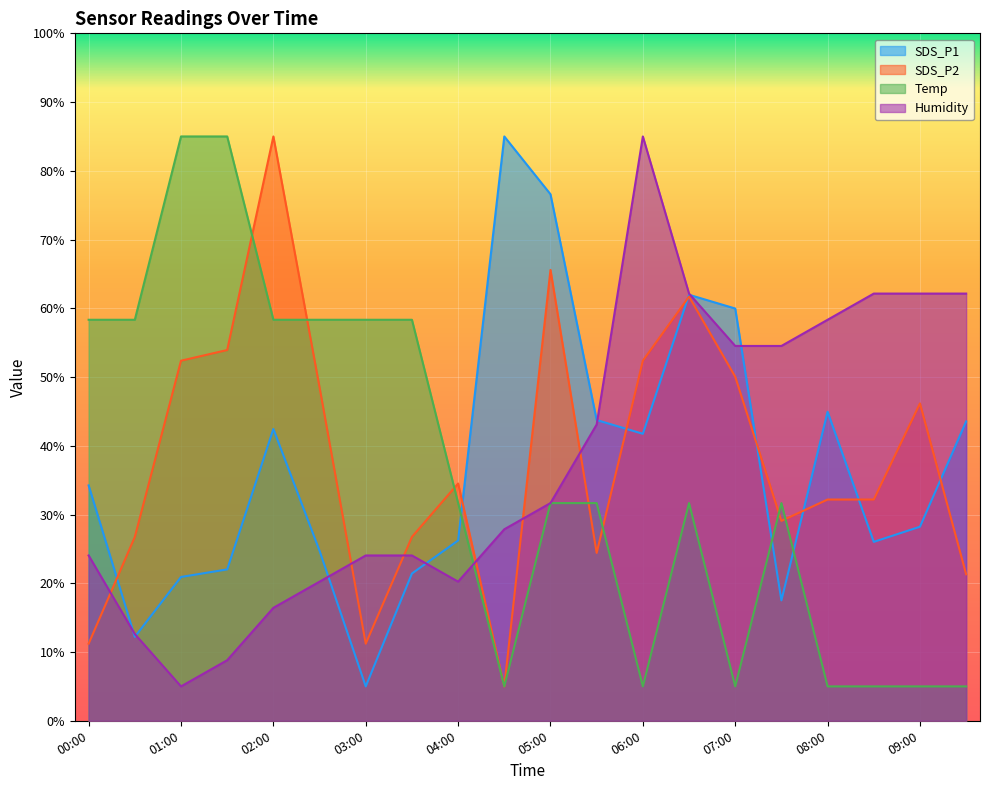

Reading left to right, extract all data points from this chart.

SDS_P1: 00:00=34.2	00:30=12.2	01:00=20.9	01:30=22.0	02:00=42.4	02:30=24.7	03:00=5.0	03:30=21.4	04:00=26.2	04:30=85.0	05:00=76.6	05:30=43.7	06:00=41.7	06:30=62.0	07:00=60.0	07:30=17.5	08:00=44.9	08:30=26.0	09:00=28.2	09:30=43.5
SDS_P2: 00:00=11.2	00:30=26.7	01:00=52.4	01:30=53.9	02:00=85.0	02:30=48.5	03:00=11.2	03:30=26.7	04:00=34.5	04:30=5.0	05:00=65.6	05:30=24.4	06:00=52.4	06:30=61.7	07:00=50.0	07:30=29.1	08:00=32.2	08:30=32.2	09:00=46.2	09:30=21.3
Temp: 00:00=58.3	00:30=58.3	01:00=85.0	01:30=85.0	02:00=58.3	02:30=58.3	03:00=58.3	03:30=58.3	04:00=31.7	04:30=5.0	05:00=31.7	05:30=31.7	06:00=5.0	06:30=31.7	07:00=5.0	07:30=31.7	08:00=5.0	08:30=5.0	09:00=5.0	09:30=5.0
Humidity: 00:00=24.0	00:30=12.6	01:00=5.0	01:30=8.8	02:00=16.4	02:30=20.2	03:00=24.0	03:30=24.0	04:00=20.2	04:30=27.9	05:00=31.7	05:30=43.1	06:00=85.0	06:30=62.1	07:00=54.5	07:30=54.5	08:00=58.3	08:30=62.1	09:00=62.1	09:30=62.1